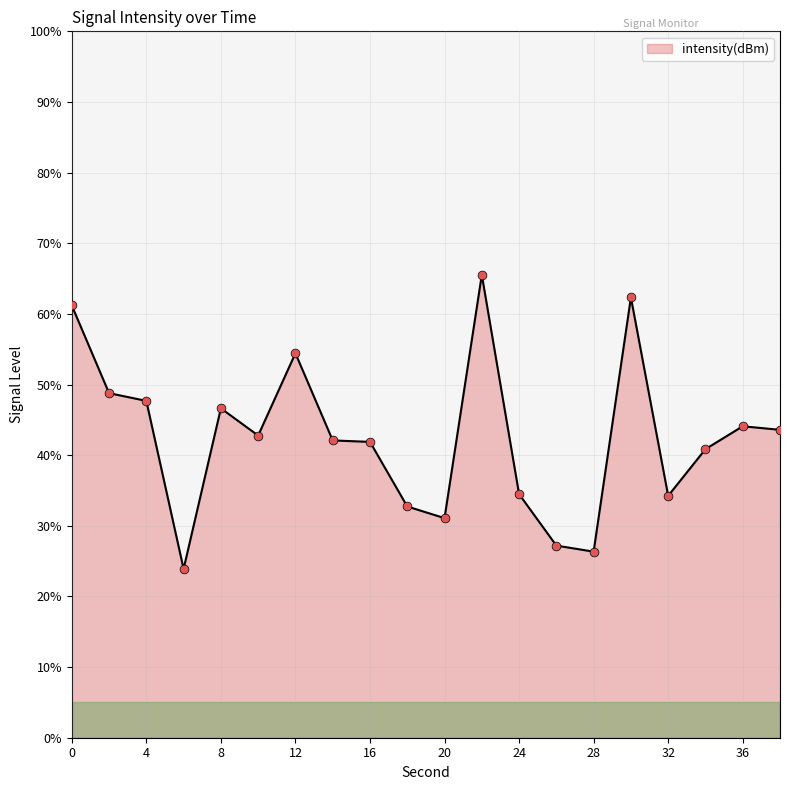

What is the smallest value displayed?

23.9